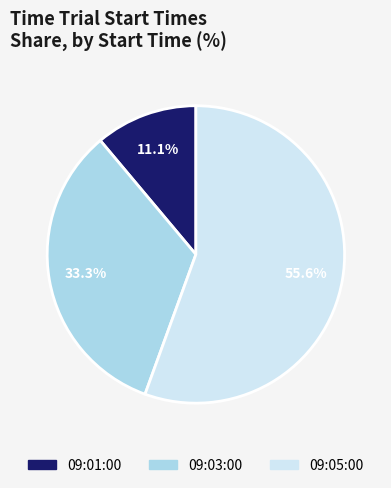

Count the number of slices in the pie.

3